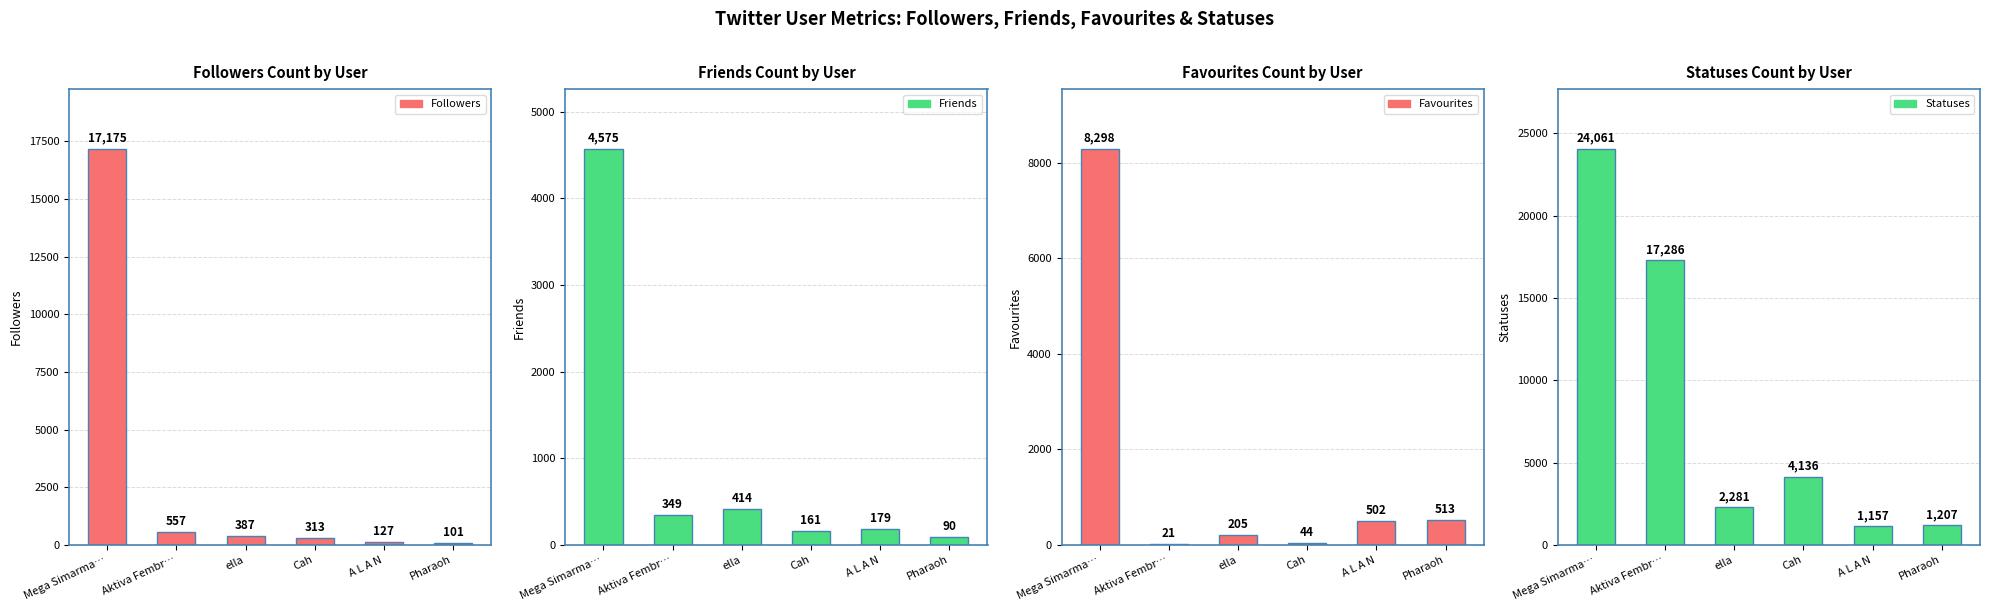

The value of Statuses at Pharaoh is 1702. True or false?

False